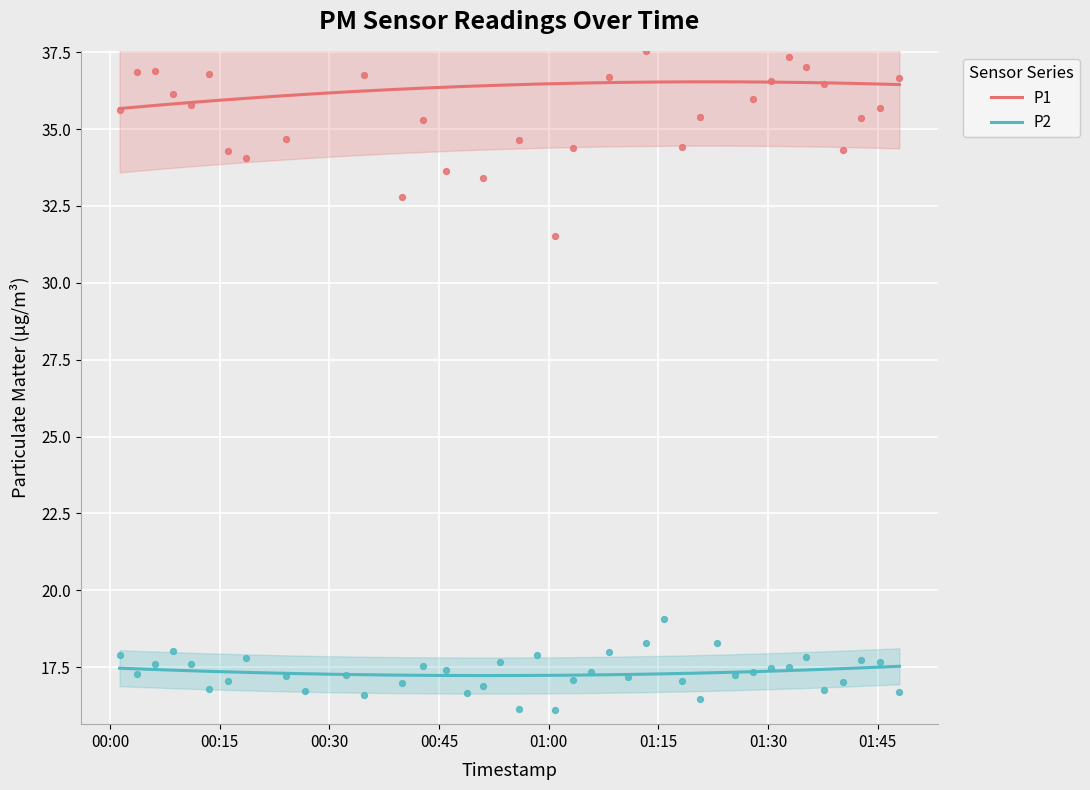

What are all the series names shown in the legend?

P1, P2